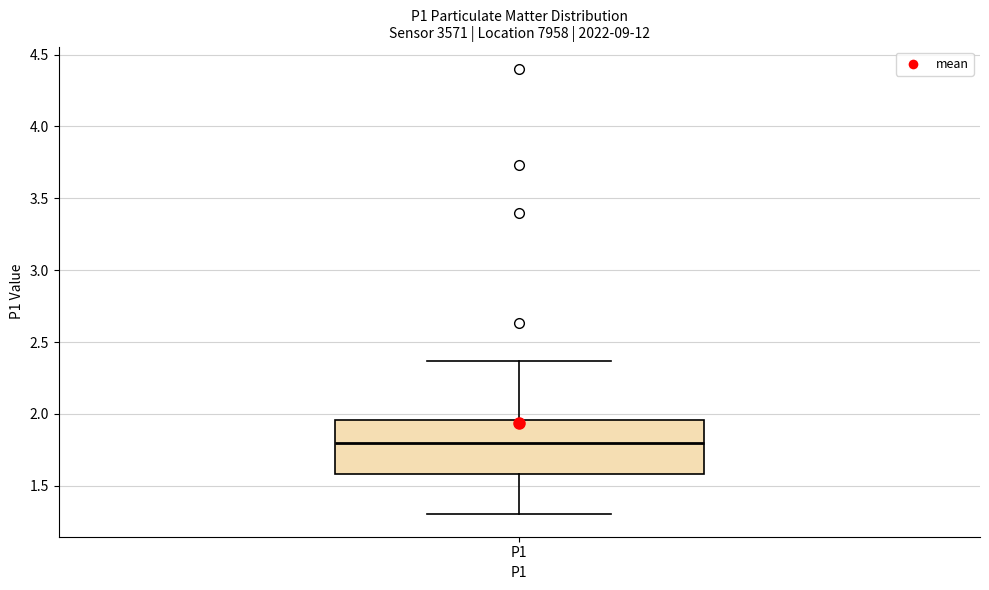

Where does the upper whisker of the box for P1 end on the y-axis? The values are not printed on the chart, so give them approximately, as read against the axis.

2.35